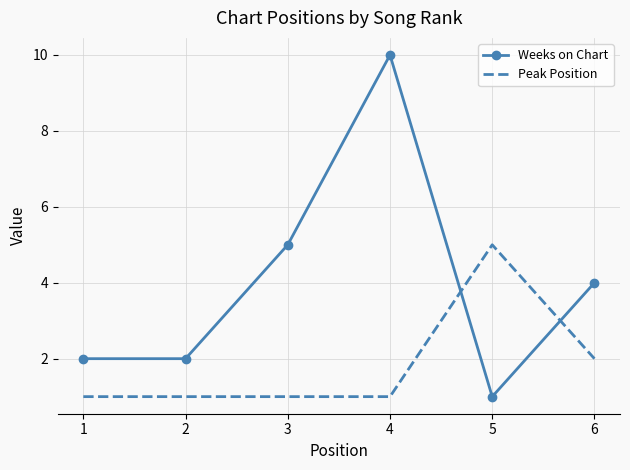

Rank the series at 1 from highest to lowest value.

Weeks on Chart, Peak Position